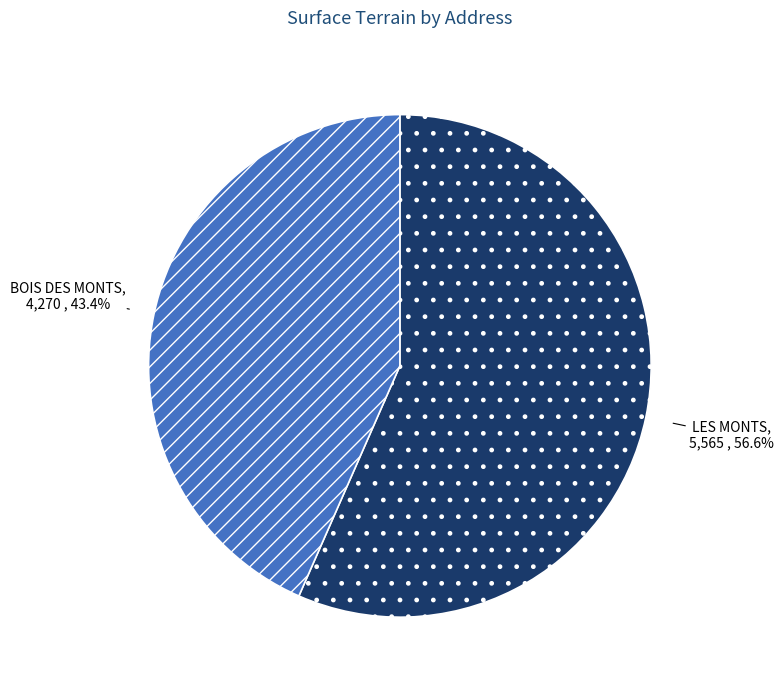

To the nearest percent, what is the difference between the largest and smallest slice percentages?

13%